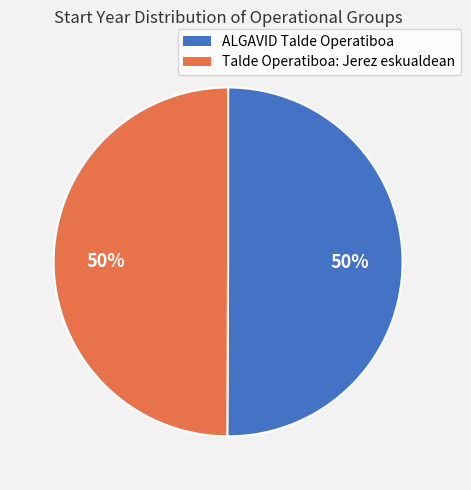

Is the sum of ALGAVID Talde Operatiboa and Talde Operatiboa: Jerez eskualdean greater than half?

Yes